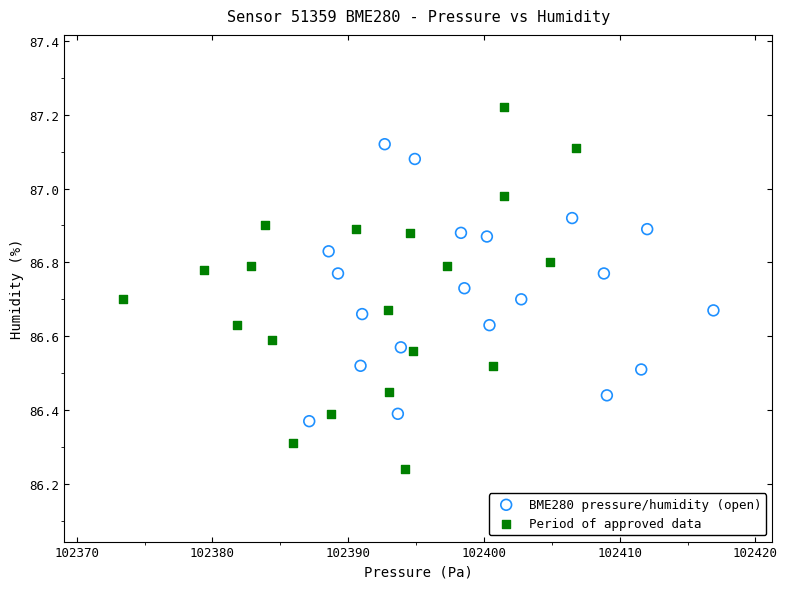

Which series reaches the minimum Y coordinate?

Period of approved data